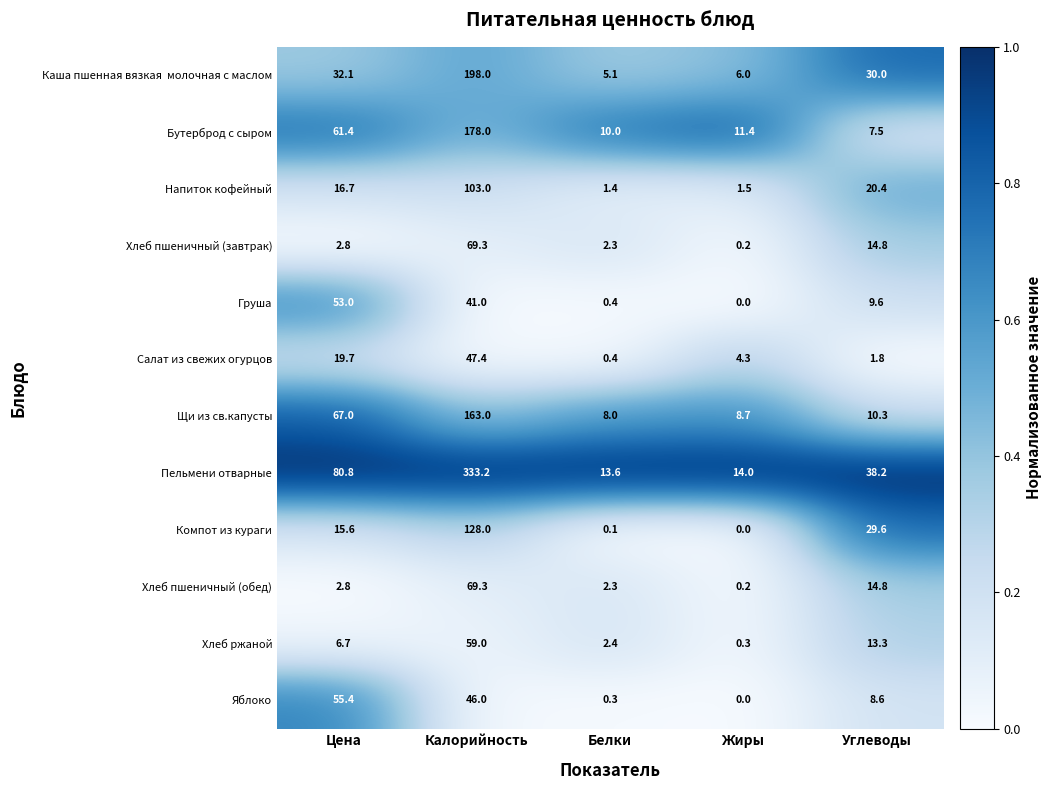

What is the difference between the maximum and second lowest values in the Компот из кураги series?

127.9